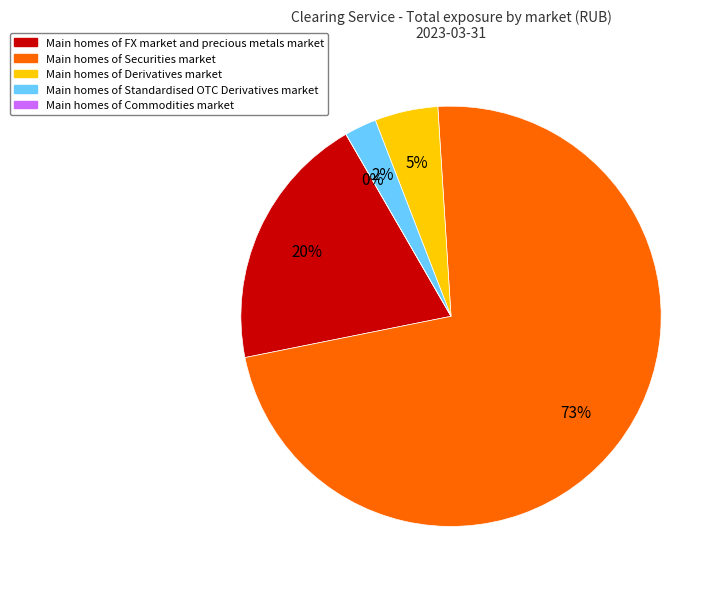

Which category has the biggest portion of the pie?

Securities market